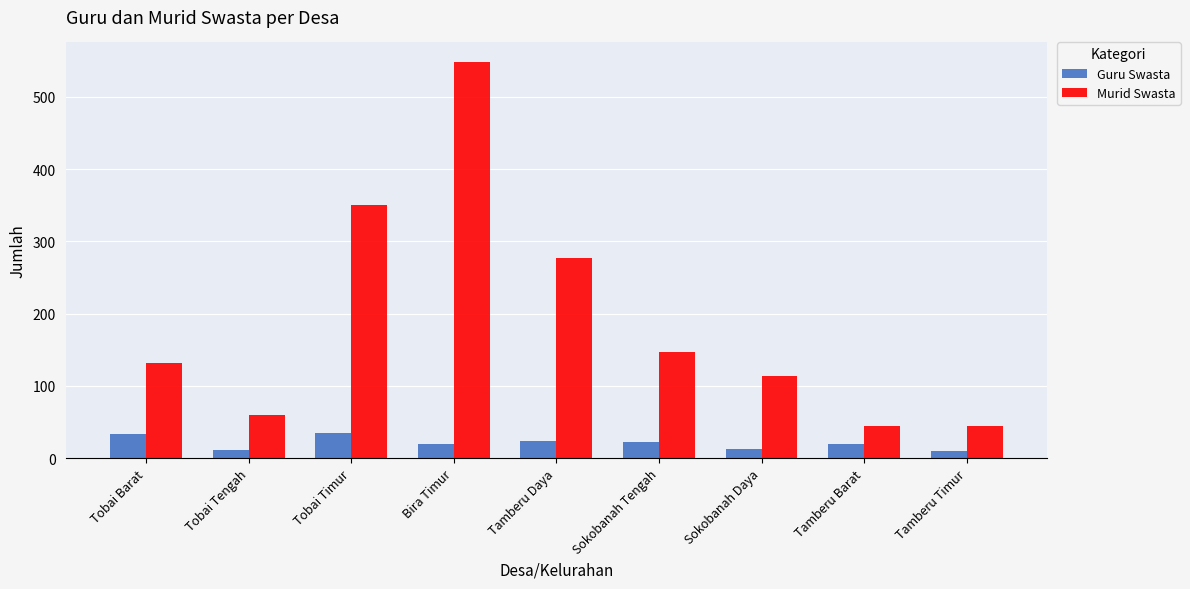

List the series in order of their peak value, highest first.

Murid Swasta, Guru Swasta